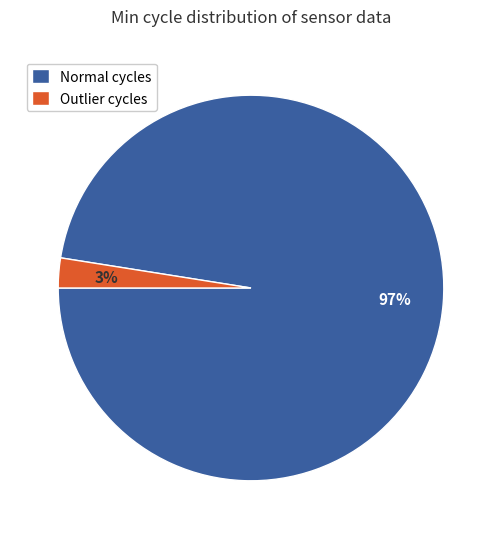

Rank the categories by value from lowest to highest.

Outlier cycles, Normal cycles